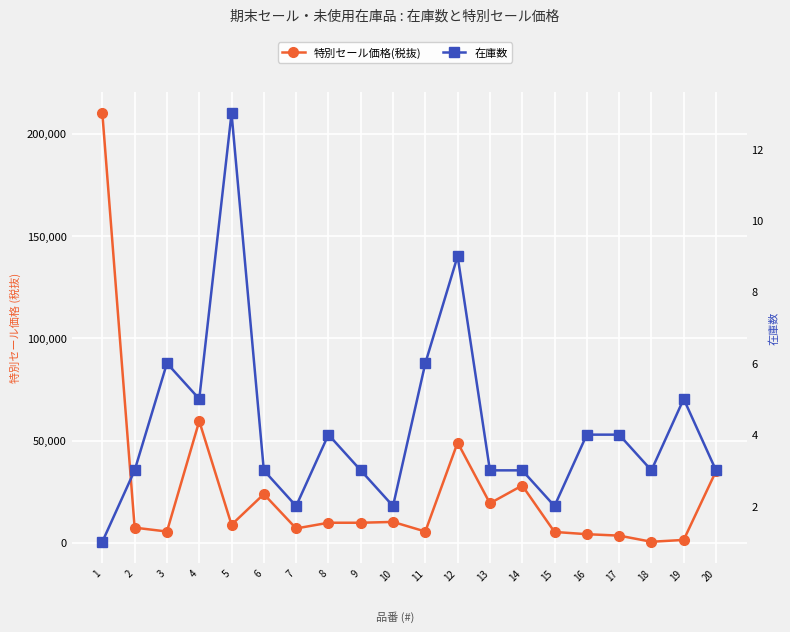

At which category does 在庫数 reach its first local peak?

3